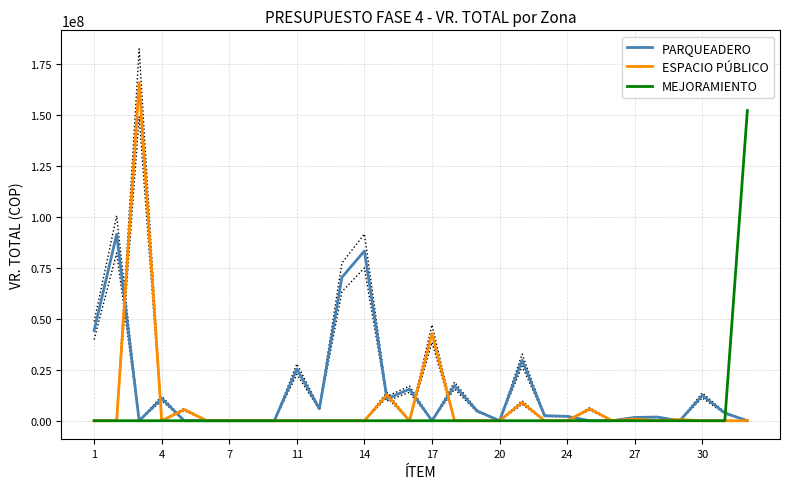

True or false: MEJORAMIENTO has a value of 91854948.5 at 10.

False